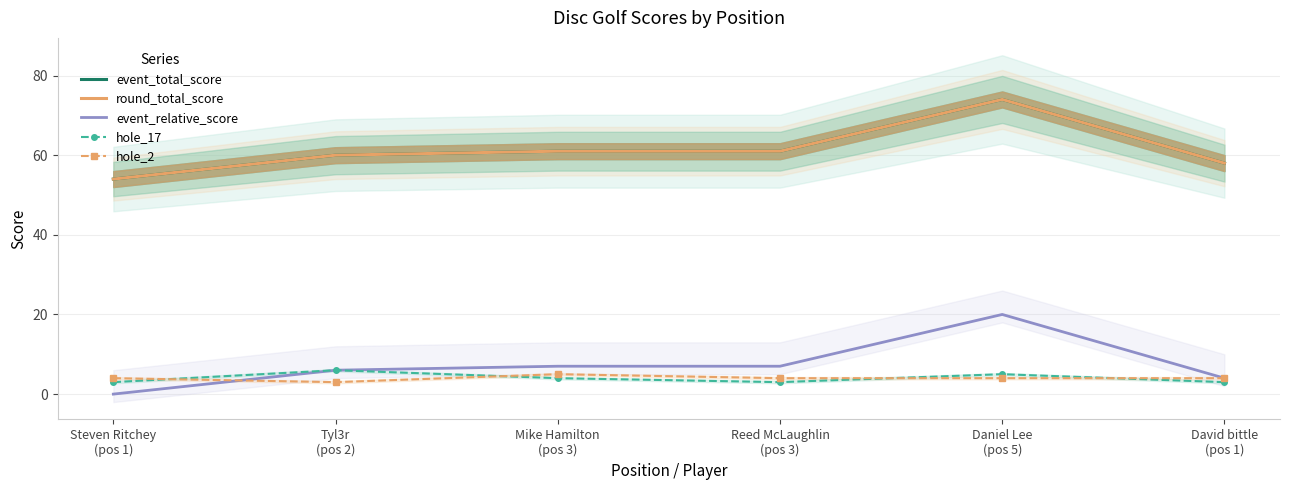

Which series has the widest spread of values?

event_total_score